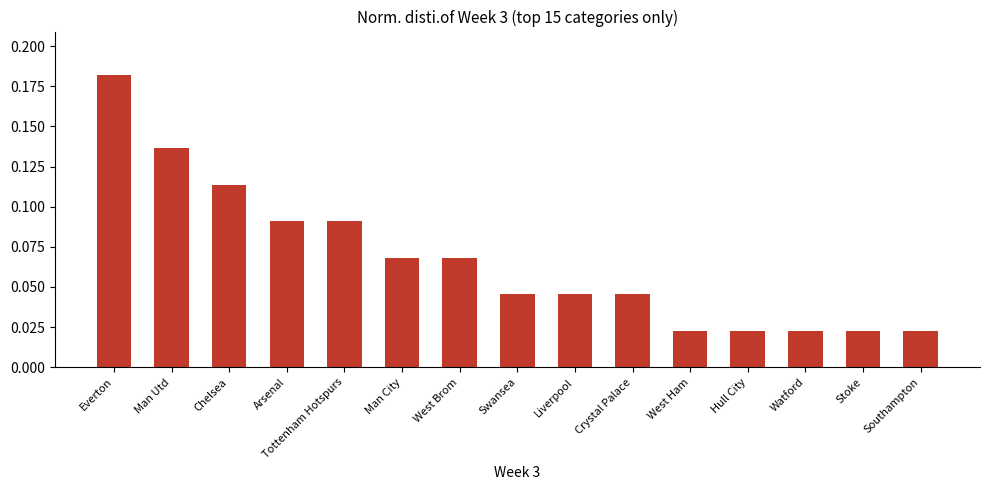

How many values are between 0 and 1?

15